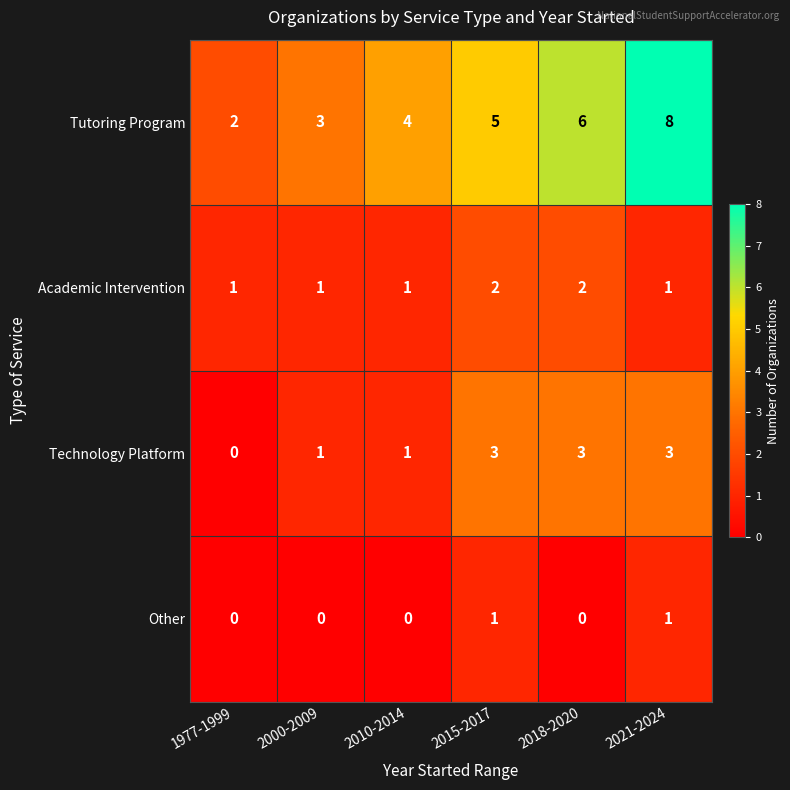

Between 1977-1999 and 2010-2014, which series saw the biggest shift?

Tutoring Program